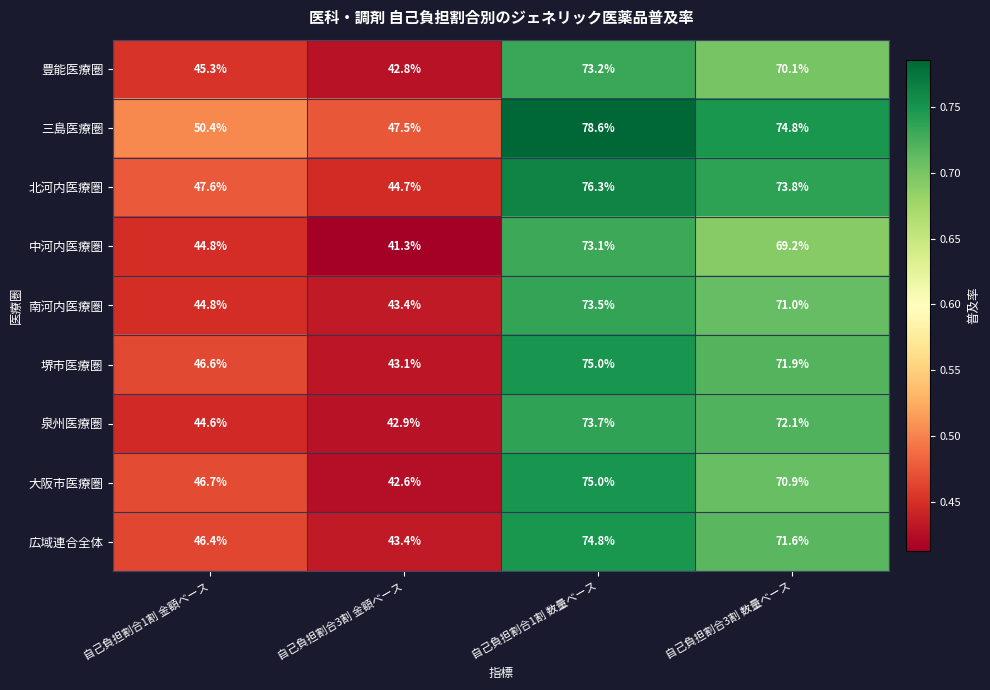

At which label is 堺市医療圏 closest to 59?

自己負担割合1割 金額ベース